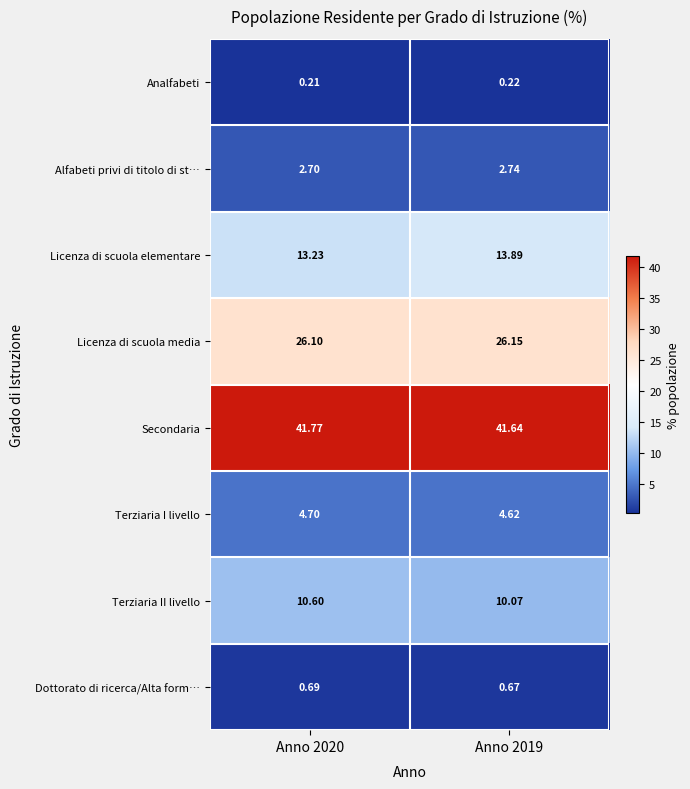

What is the greatest value displayed?

41.8